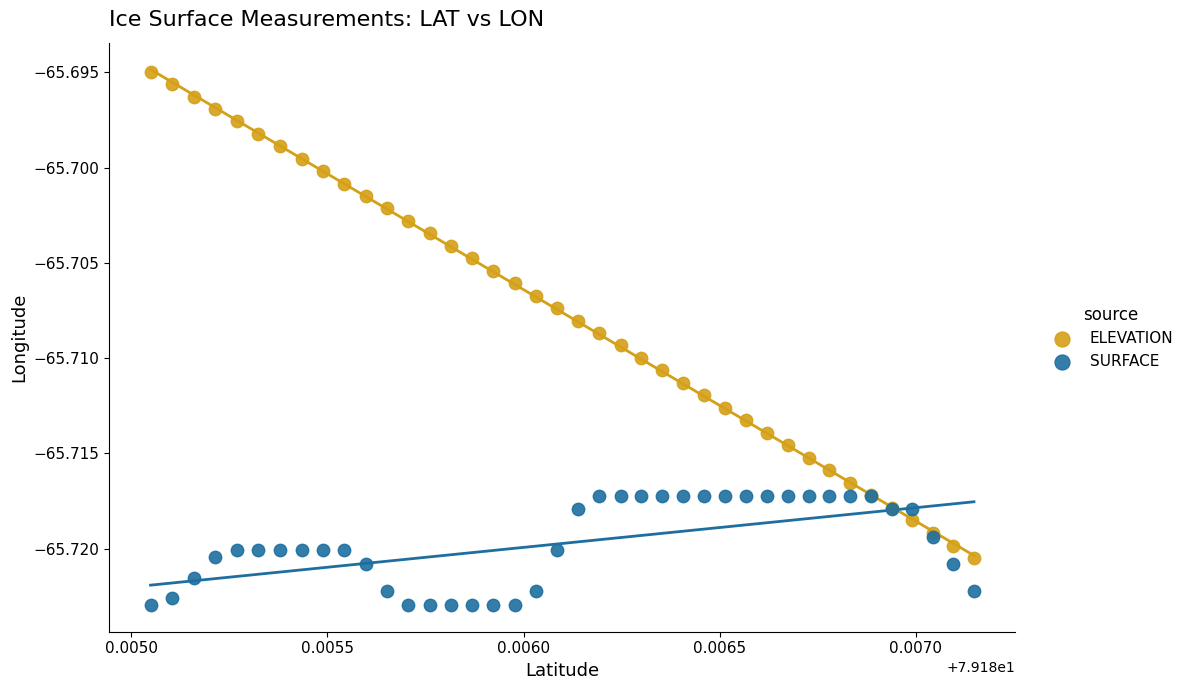

Which series reaches the minimum Y coordinate?

SURFACE